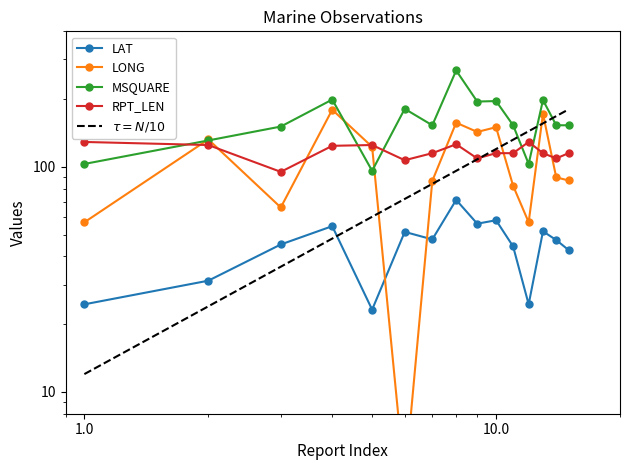

Reading right to left, what are all the values shown in this chart?

LAT: 15=42.7	14=47.3	13=51.7	12=24.5	11=44.3	10=57.9	9=55.9	8=71.3	7=47.6	6=51.4	5=23.2	4=54.5	3=45.2	2=31.2	1=24.5
LONG: 15=87.0	14=89.8	13=172.1	12=56.7	11=82.4	10=150.0	9=142.9	8=157.1	7=86.6	6=4.0	5=122.7	4=179.4	3=66.0	2=132.4	1=56.7
MSQUARE: 15=153.0	14=153.0	13=198.0	12=103.0	11=153.0	10=196.0	9=195.0	8=268.0	7=153.0	6=181.0	5=96.0	4=199.0	3=151.0	2=131.0	1=103.0
RPT_LEN: 15=115.0	14=109.0	13=115.0	12=129.0	11=115.0	10=115.0	9=109.0	8=126.0	7=115.0	6=107.0	5=125.0	4=124.0	3=95.0	2=125.0	1=129.0